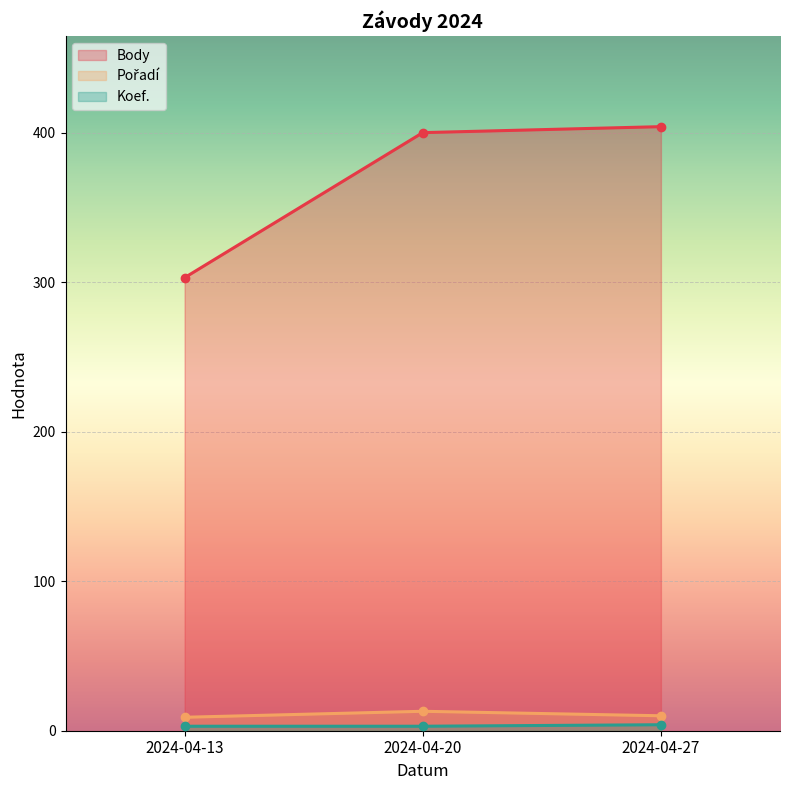

Where is Koef. nearest to the value 3?

2024-04-13